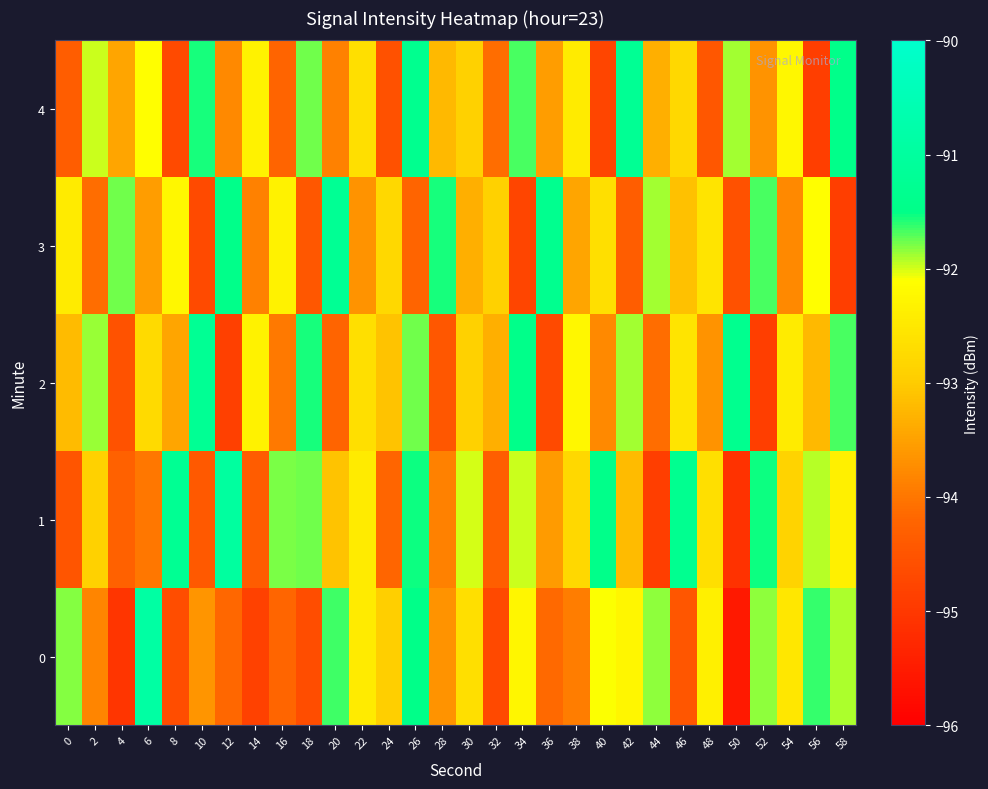

What is the total value across all series at 12?

-465.3